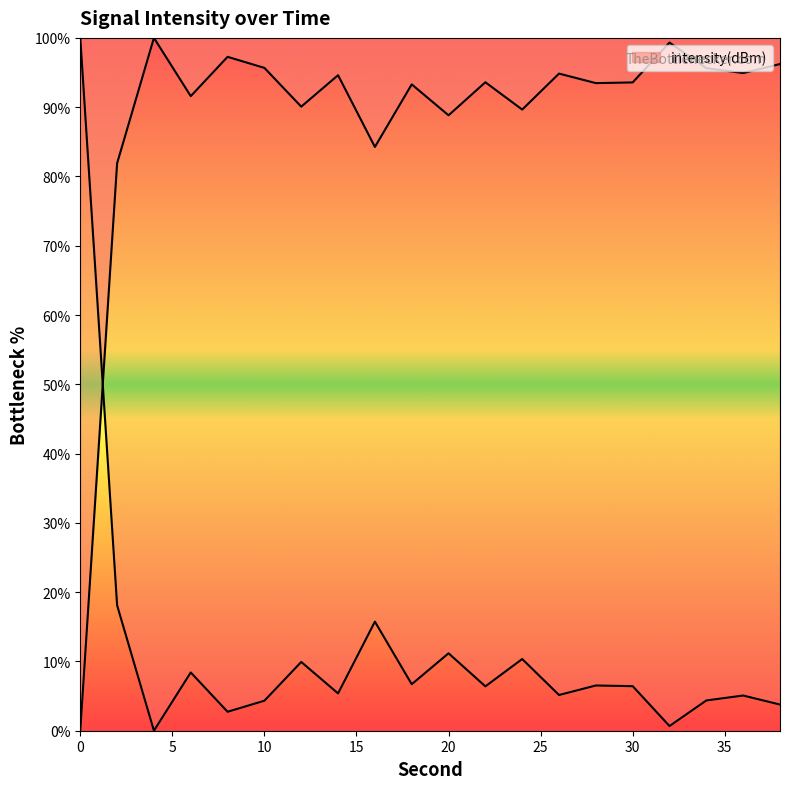

Rank the categories by value from highest to lowest.

4, 32, 8, 38, 10, 34, 36, 26, 14, 22, 30, 28, 18, 6, 12, 24, 20, 16, 2, 0